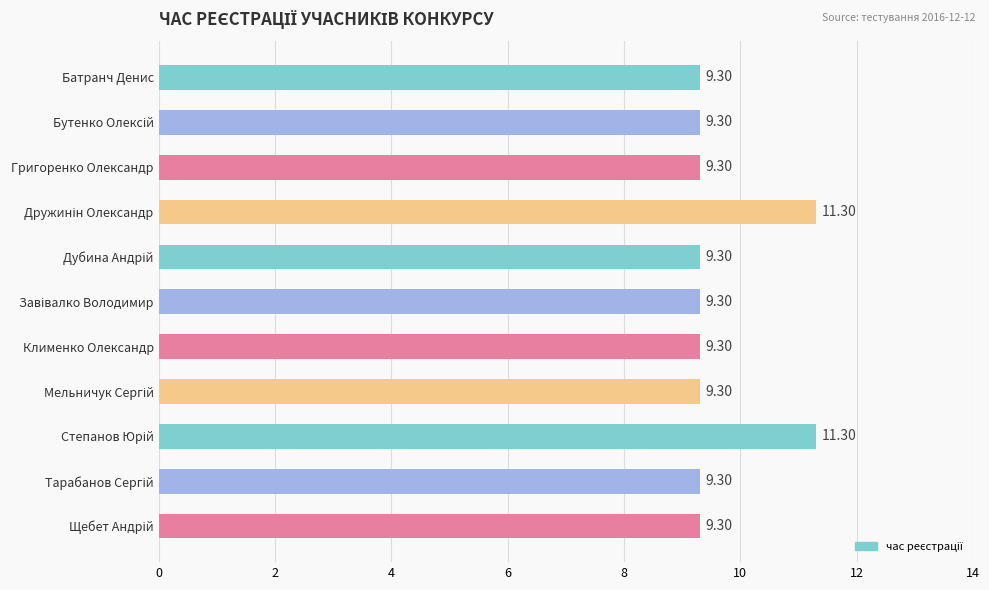

What is the smallest value displayed?

9.3